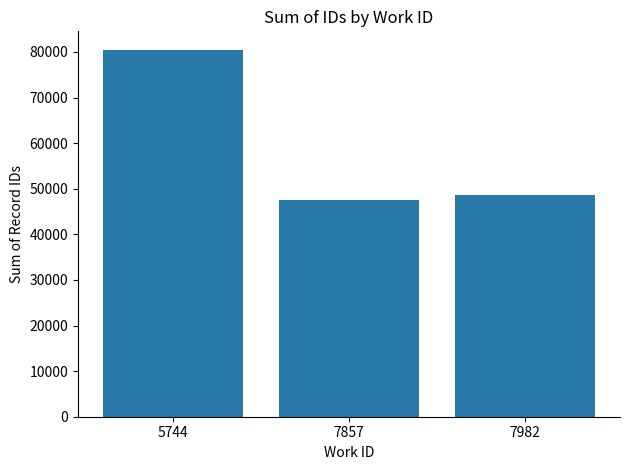

Reading left to right, extract all data points from this chart.

80499	47485	48557